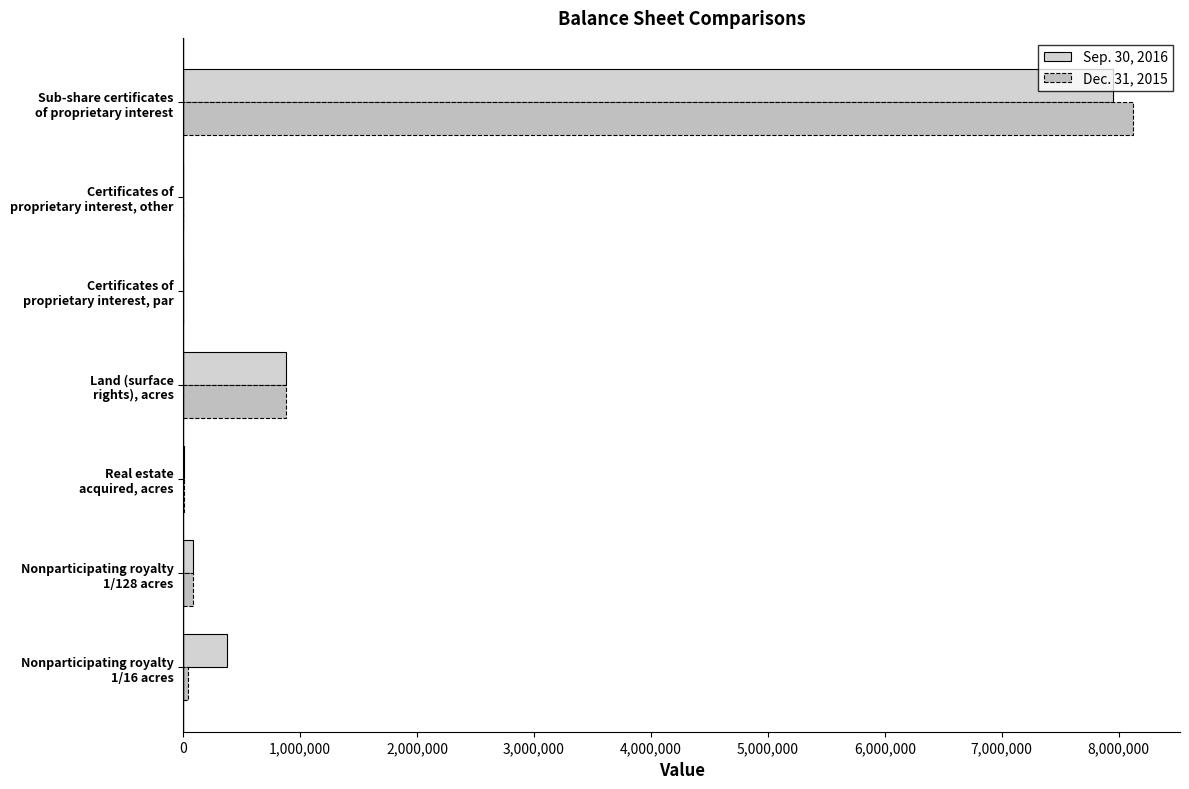

What is the value of the Sep. 30, 2016 bar at the 3rd from the left?

10065